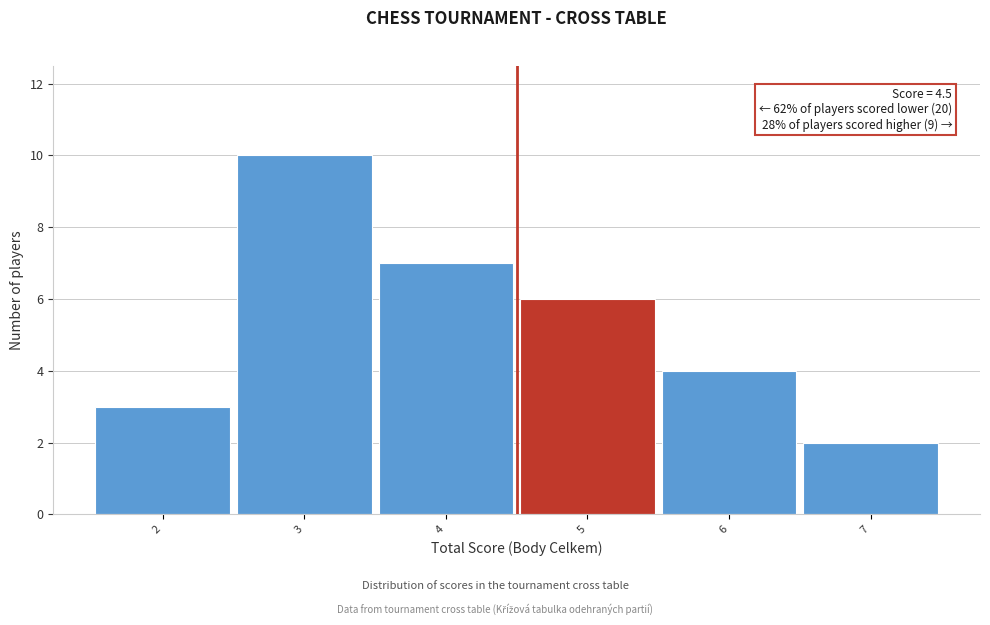

Which range on the x-axis has the tallest bar?

2.5 to 3.5